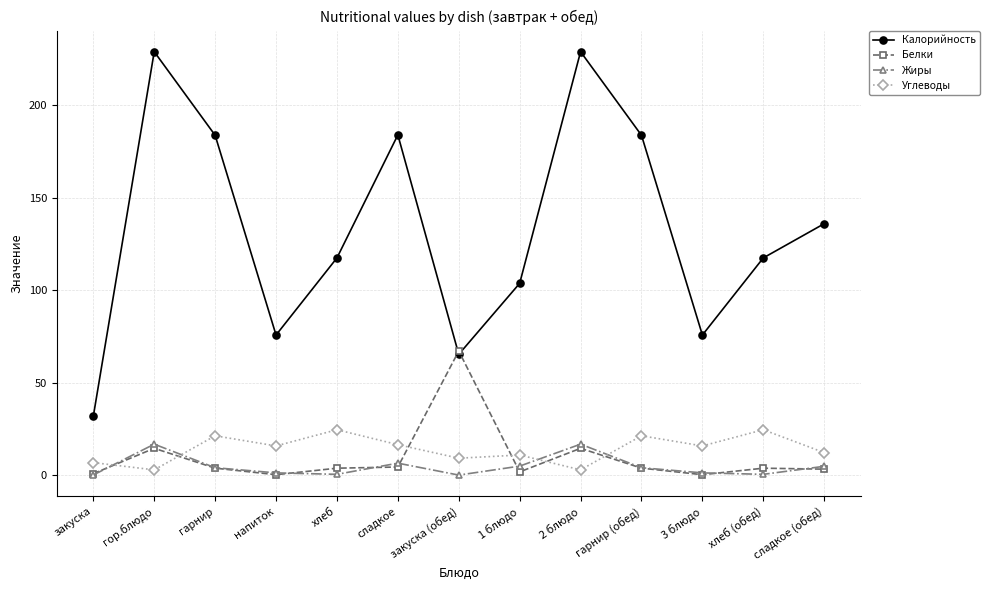

How many data points in Калорийность are above 117?

8